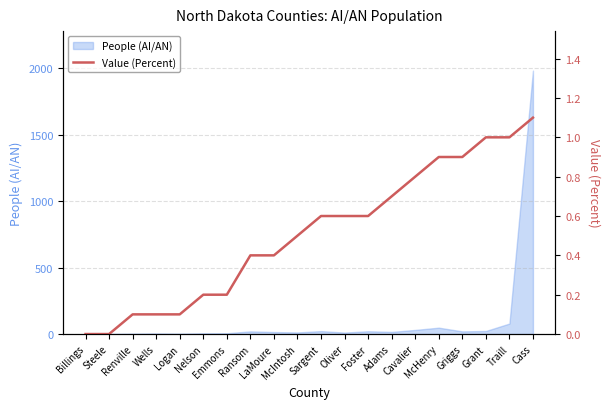

What is the maximum value for People (AI/AN)?

1981